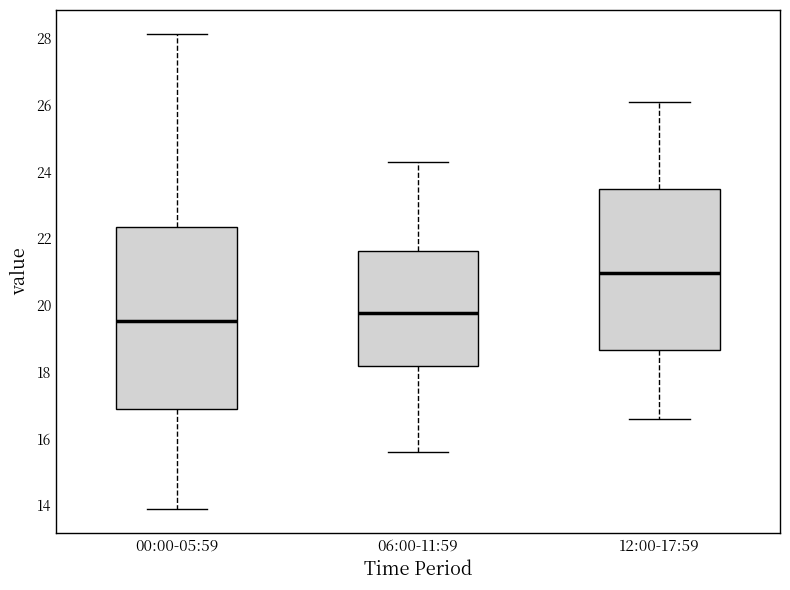

Which box has the lowest median line?

00:00-05:59